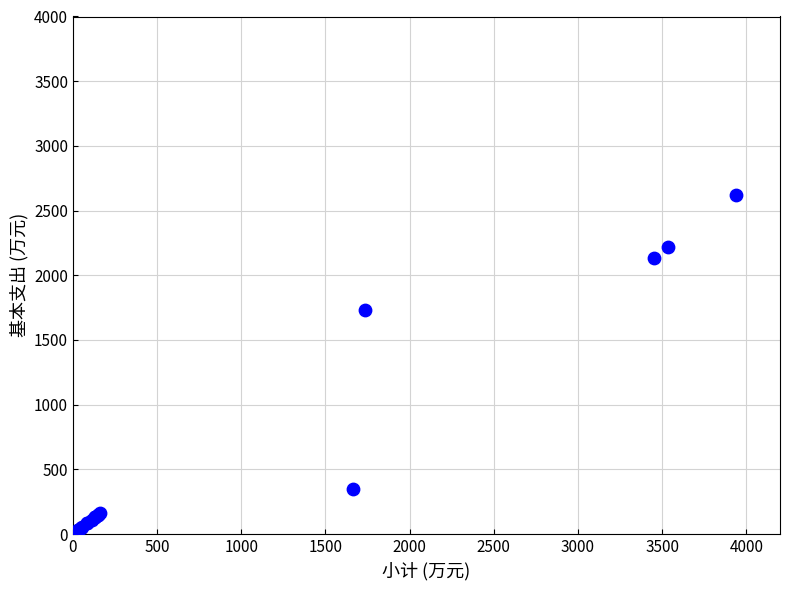

What Y value in the scatter plot is closest to 1312?

1732.1